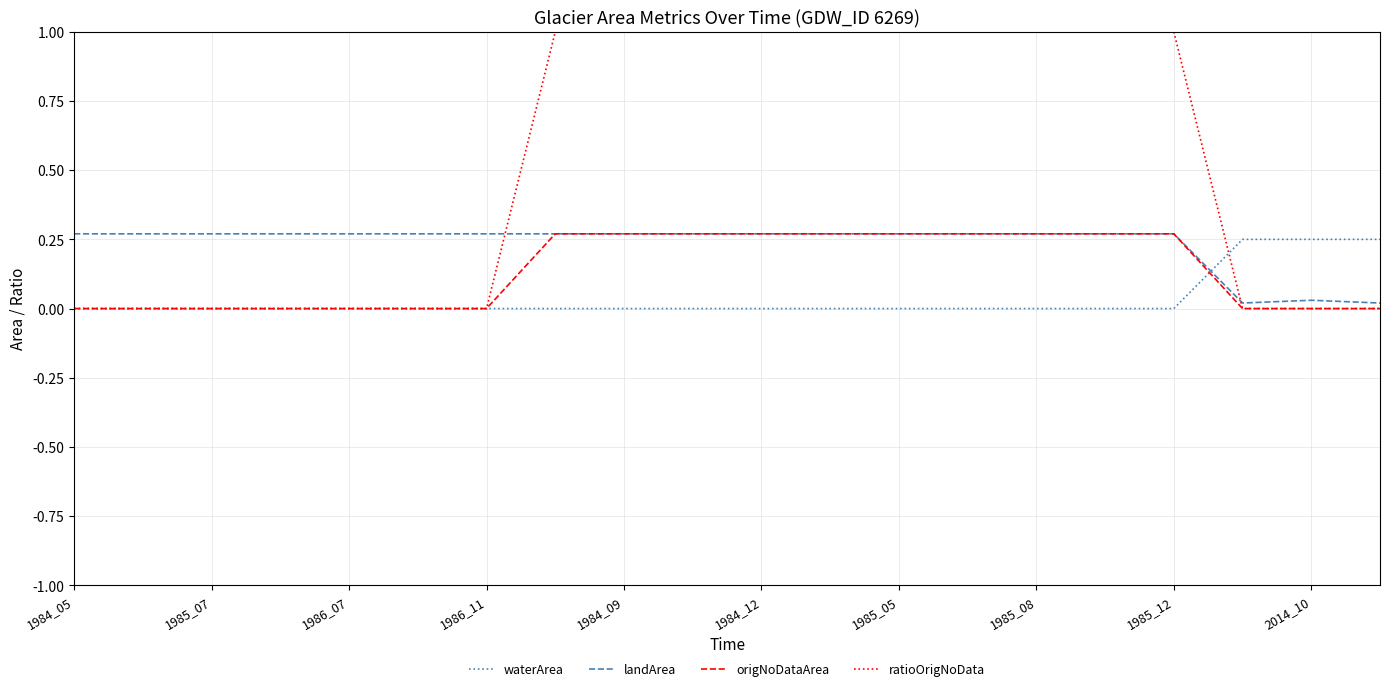

List the series in order of their overall mean, lowest first.

waterArea, origNoDataArea, landArea, ratioOrigNoData